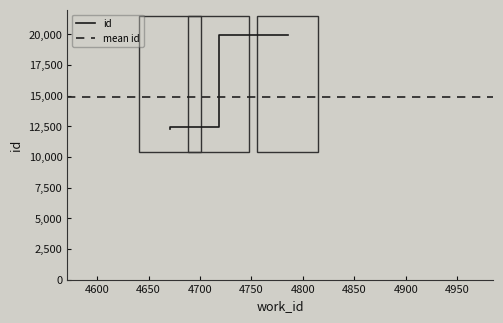

What is the average value?

14878